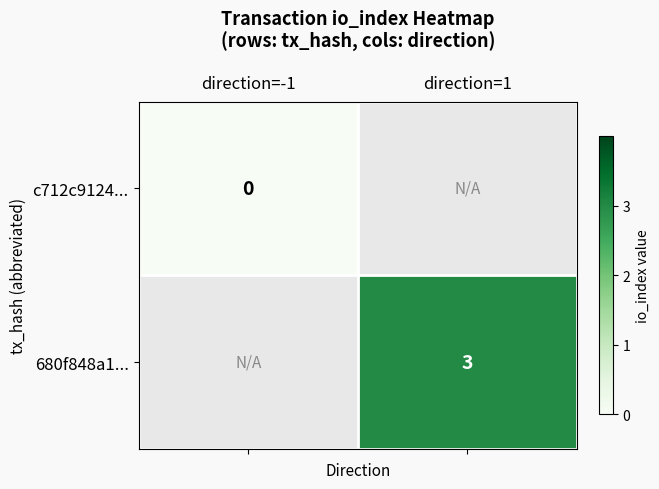

Which label corresponds to the largest value in the chart?

direction=1